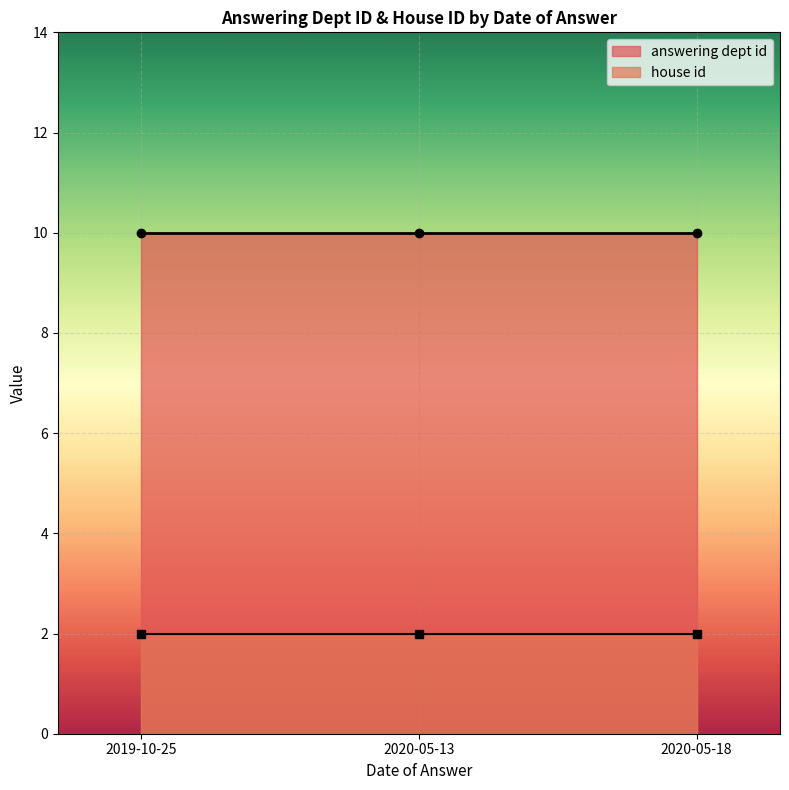

Reading left to right, list all the values displayed in this chart.

answering dept id: 10	10	10
house id: 2	2	2